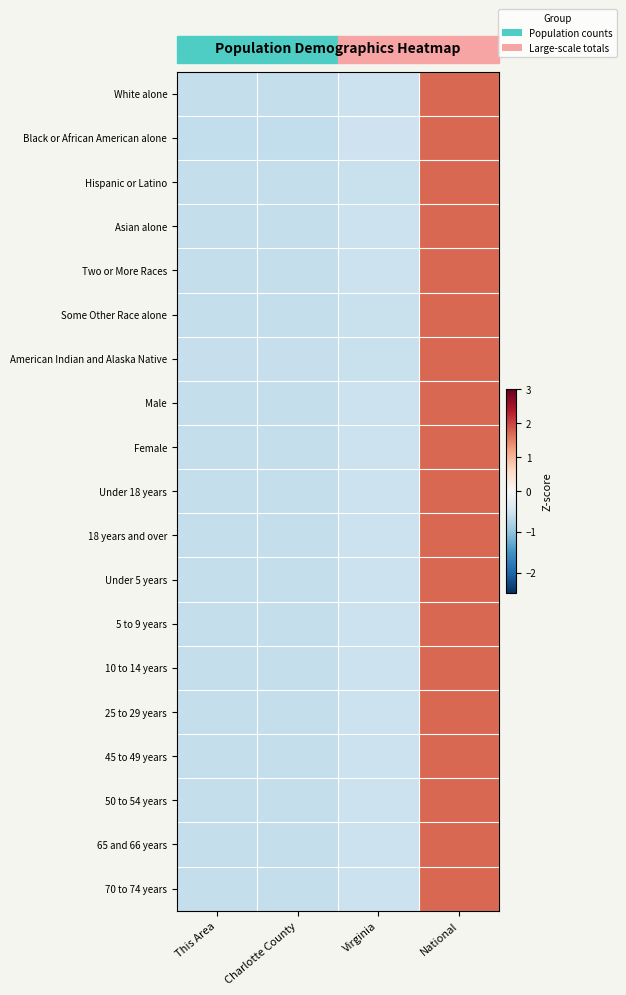

Between Virginia and National, which is larger?

National